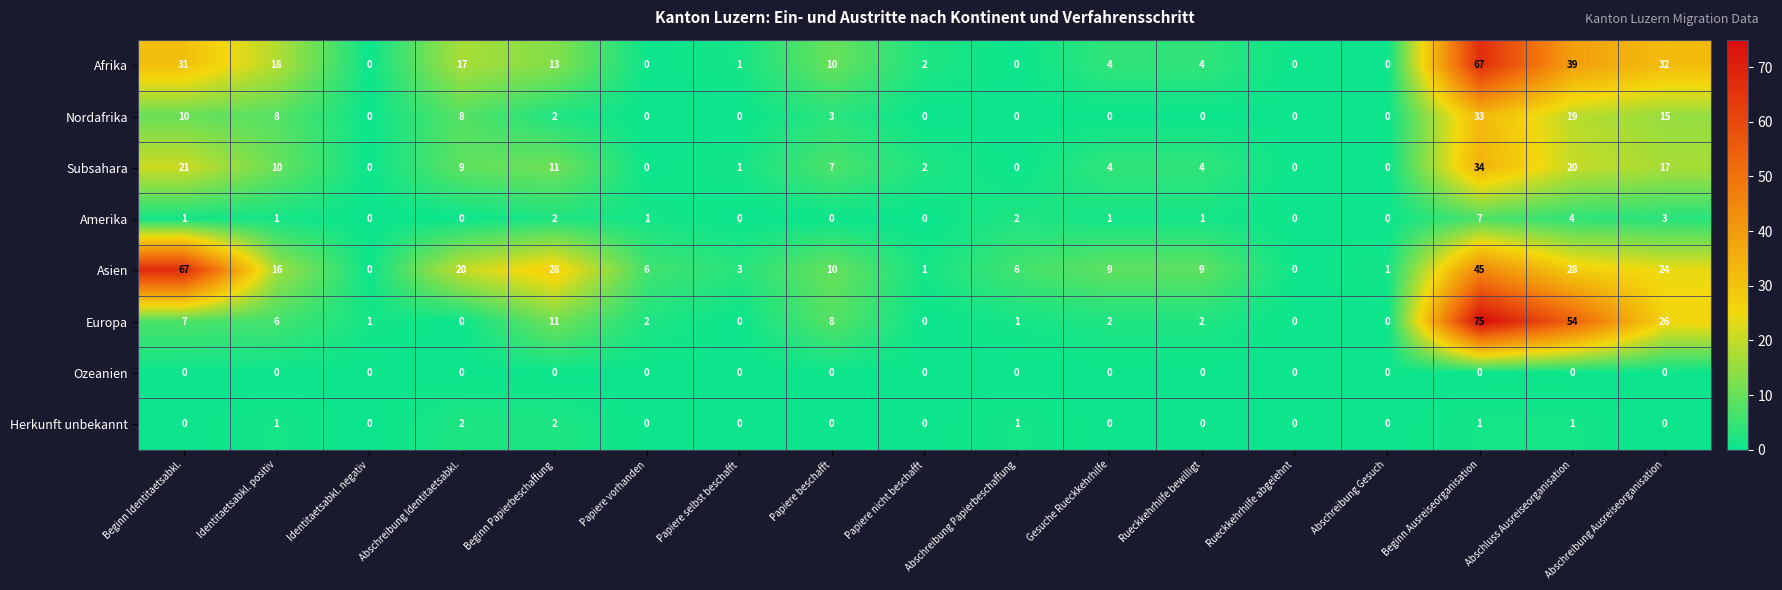

Where is Amerika nearest to the value 3?

Abschreibung Ausreiseorganisation